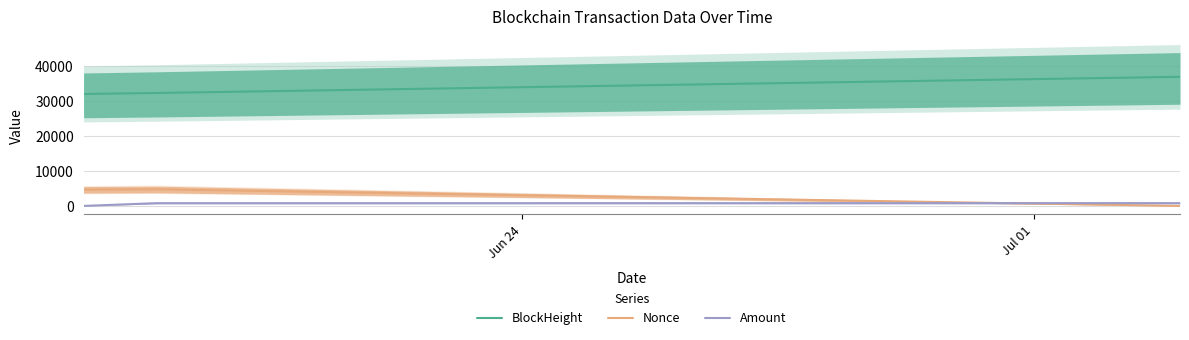

How many data points does each series have?

3